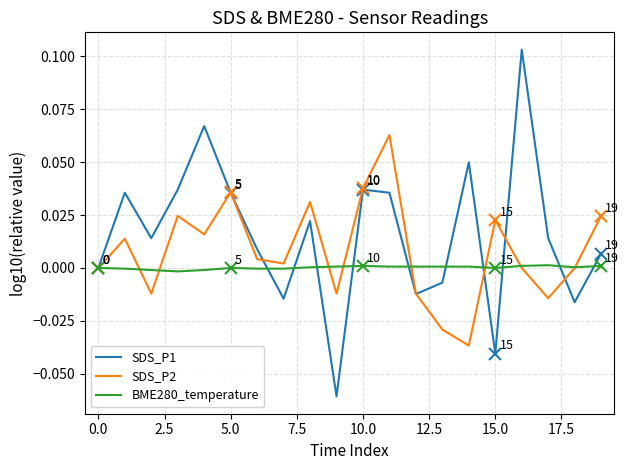

Which series has the largest range (max minus min)?

SDS_P1